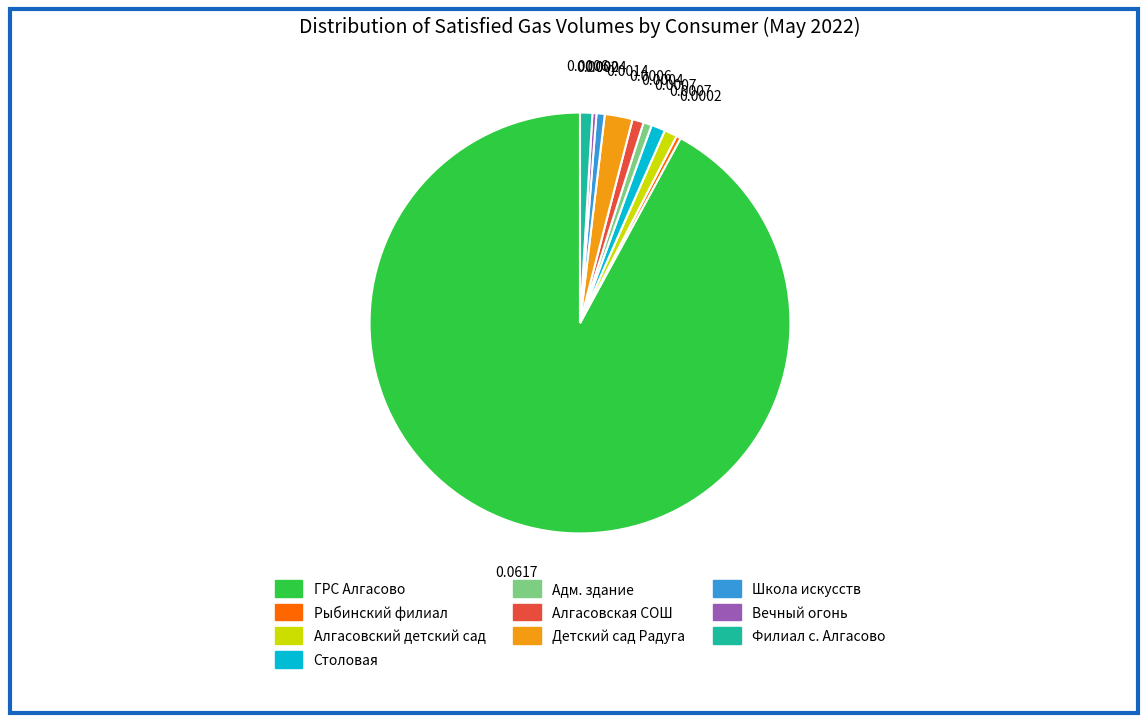

Count the number of slices in the pie.

10